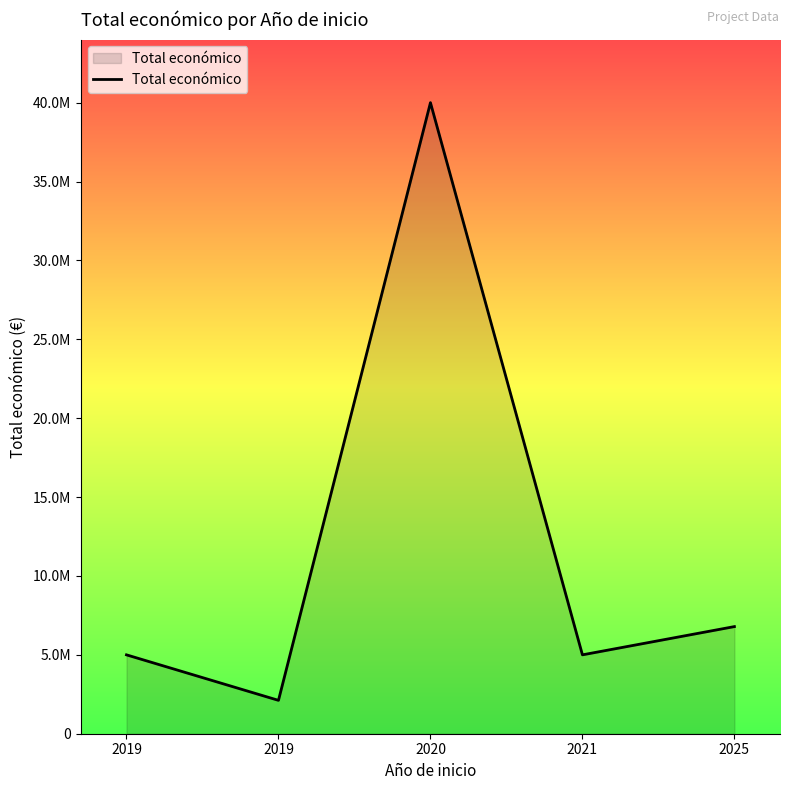

Where does the data first go above 4999563?

2020